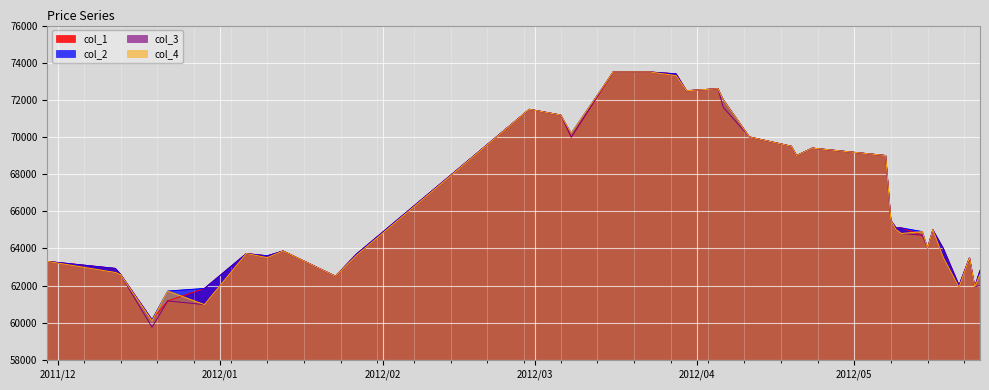

How many lines are shown in the chart?

4